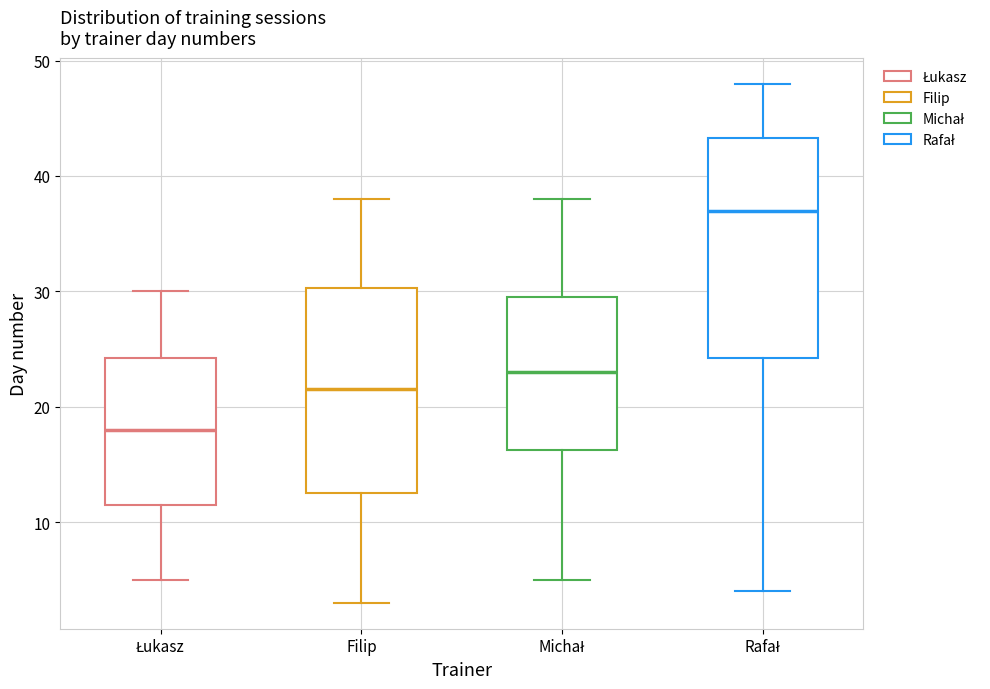

Reading left to right, transcribe this box plot: for each box, give where its median line is, the range the box spans, and where its two whiskers end, as read against the y-axis. The values are not printed on the chart, so give them approximately, as read against the axis.

Łukasz: median 18, box 12 to 24, whiskers 5 to 30
Filip: median 22, box 13 to 30, whiskers 3 to 38
Michał: median 23, box 16 to 30, whiskers 5 to 38
Rafał: median 37, box 24 to 43, whiskers 4 to 48